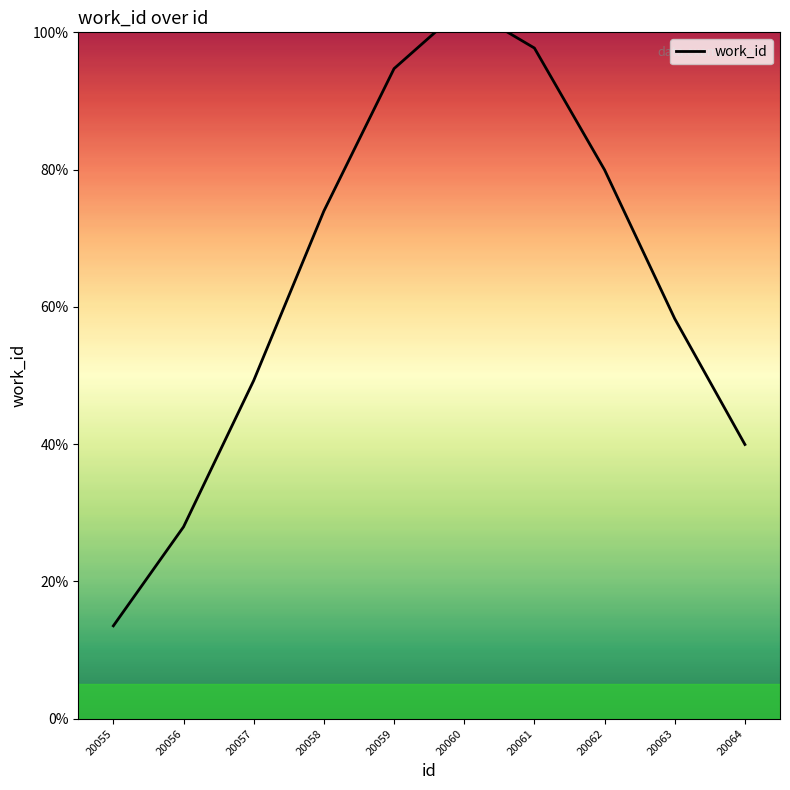

What is the change in value from 20058 to 20059?

+20.7